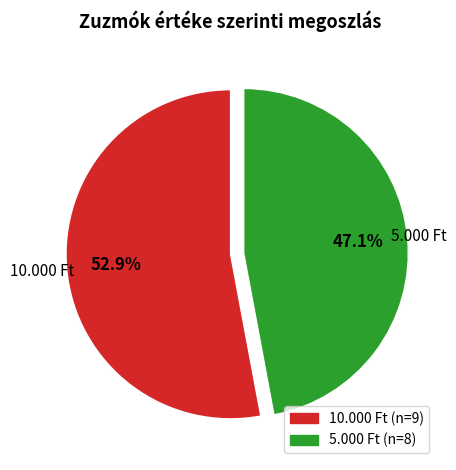

What is the largest slice in the pie chart?

10.000 Ft